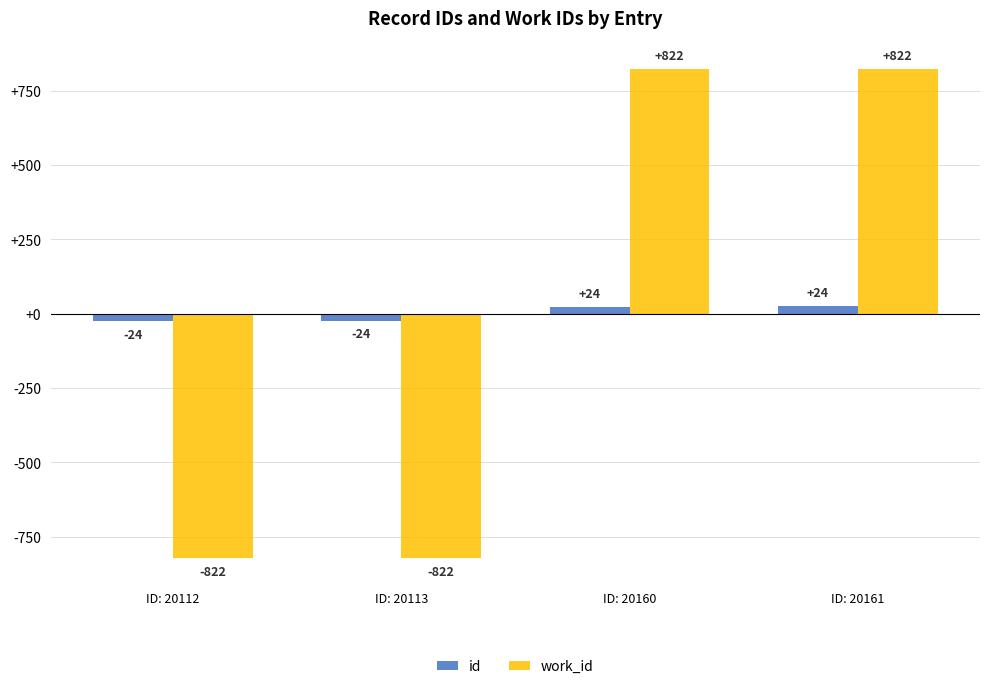

How many categories are shown in the chart?

4